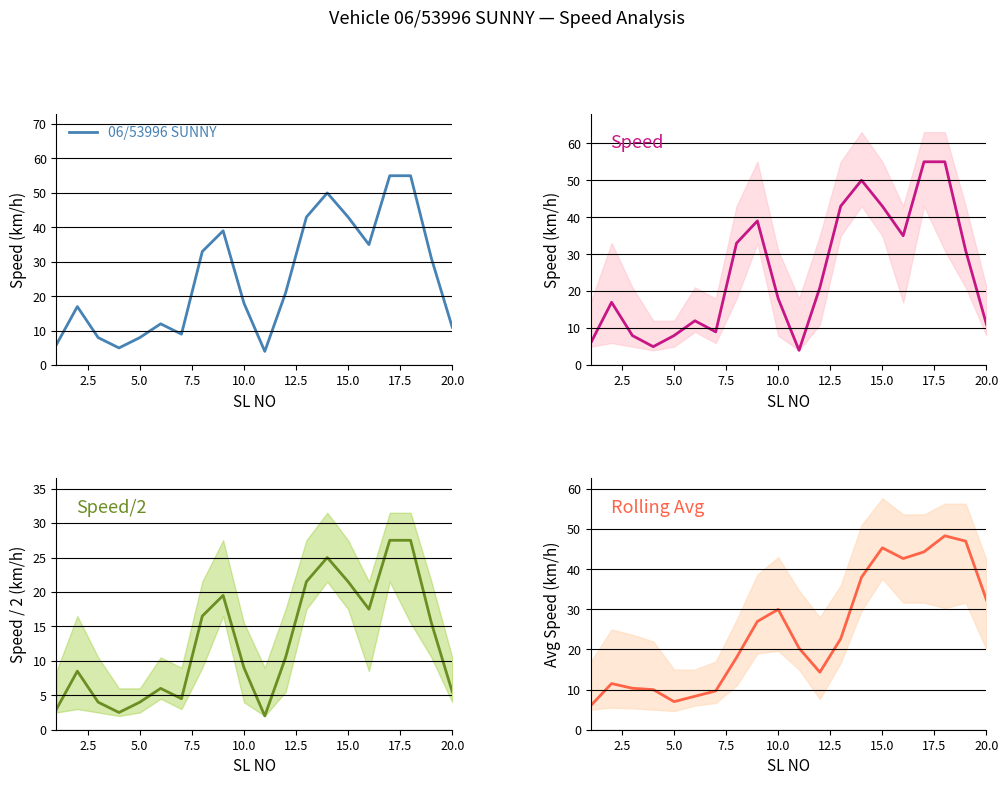

Which series has the largest total across all categories?

06/53996 SUNNY